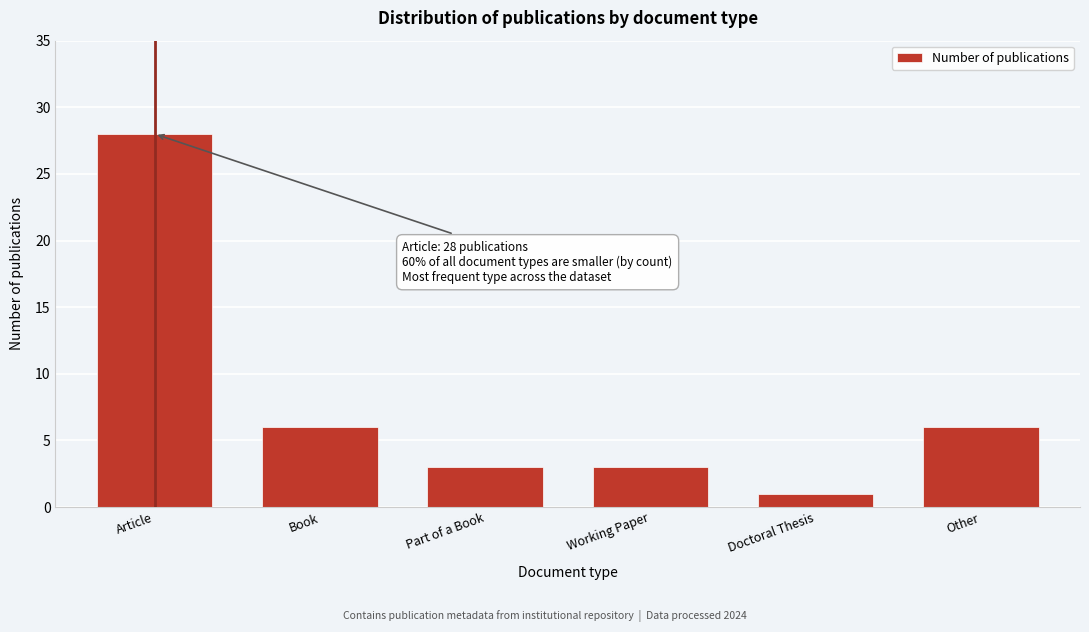

Reading right to left, list all the values displayed in this chart.

6	1	3	3	6	28